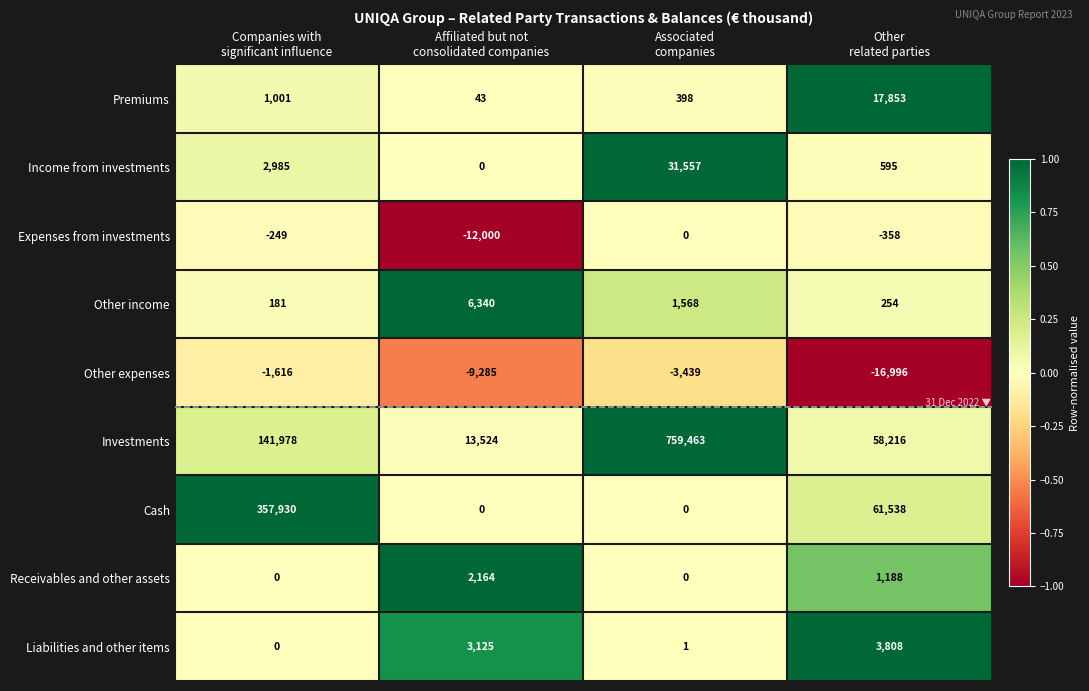

At how many categories does at least one series exceed 0?

4